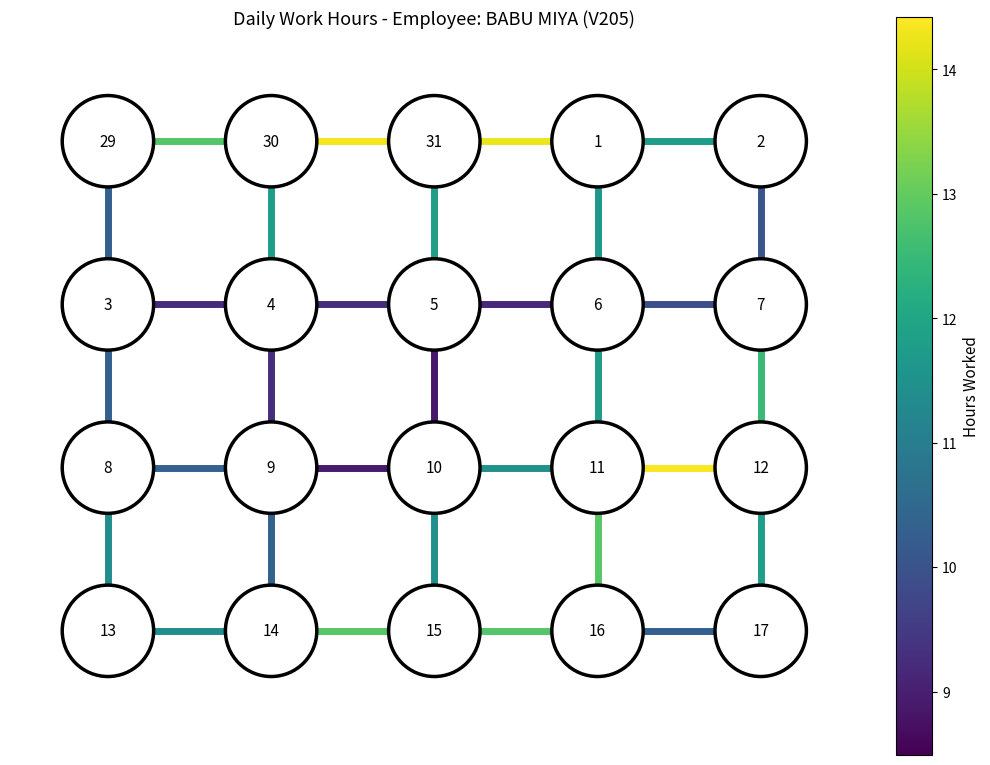

At which label is edge_6_7 closest to 2?

1